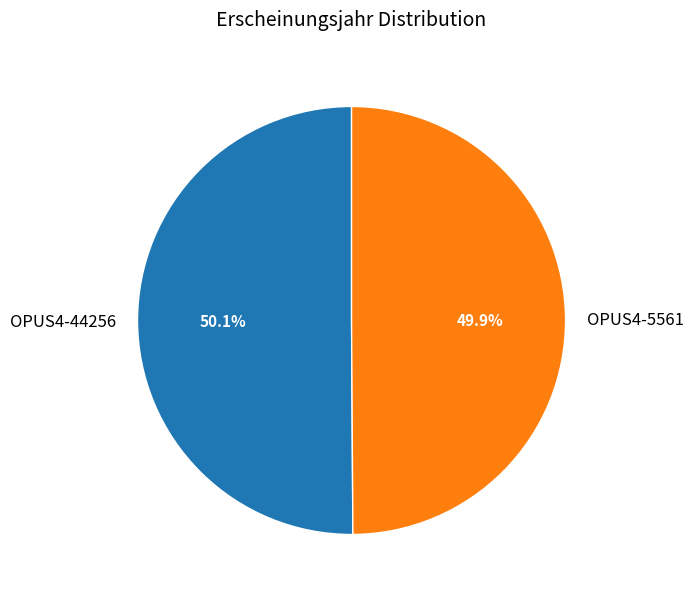

Does any single category account for the majority?

Yes